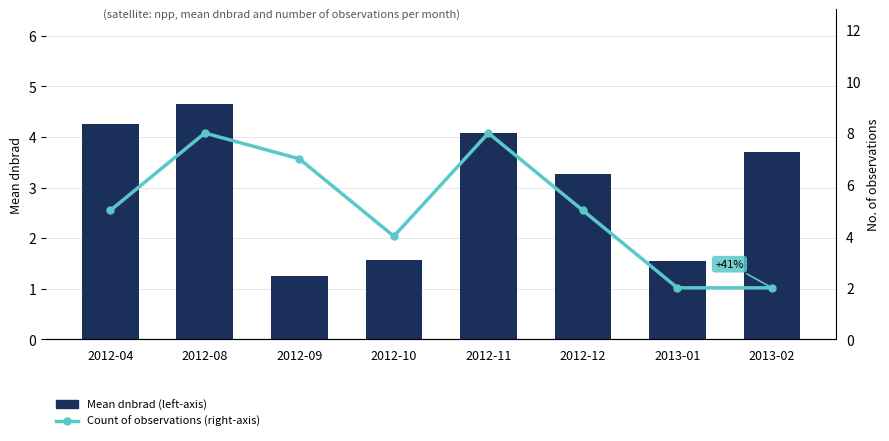

List the series in order of their overall mean, lowest first.

Mean dnbrad (left-axis), Count of observations (right-axis)